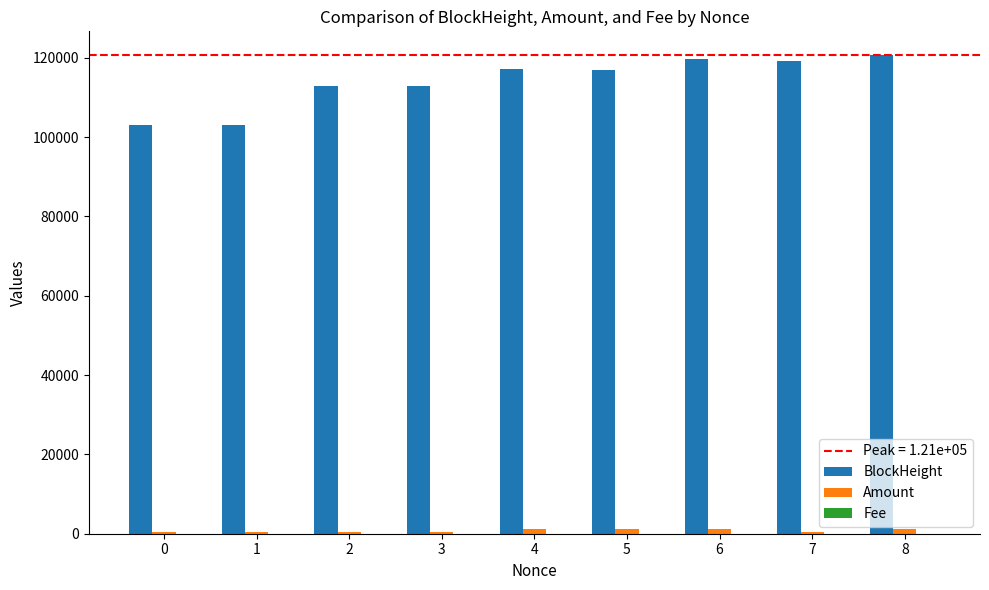

What is the total value across all series at 4?

118295.2